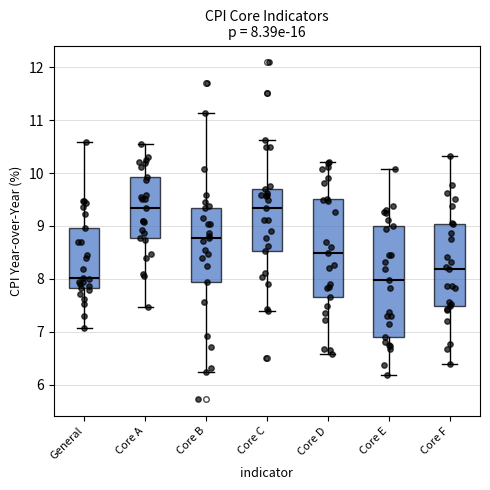

Comparing the boxes themselves (not the whiskers), which one is the tallest?

Core E